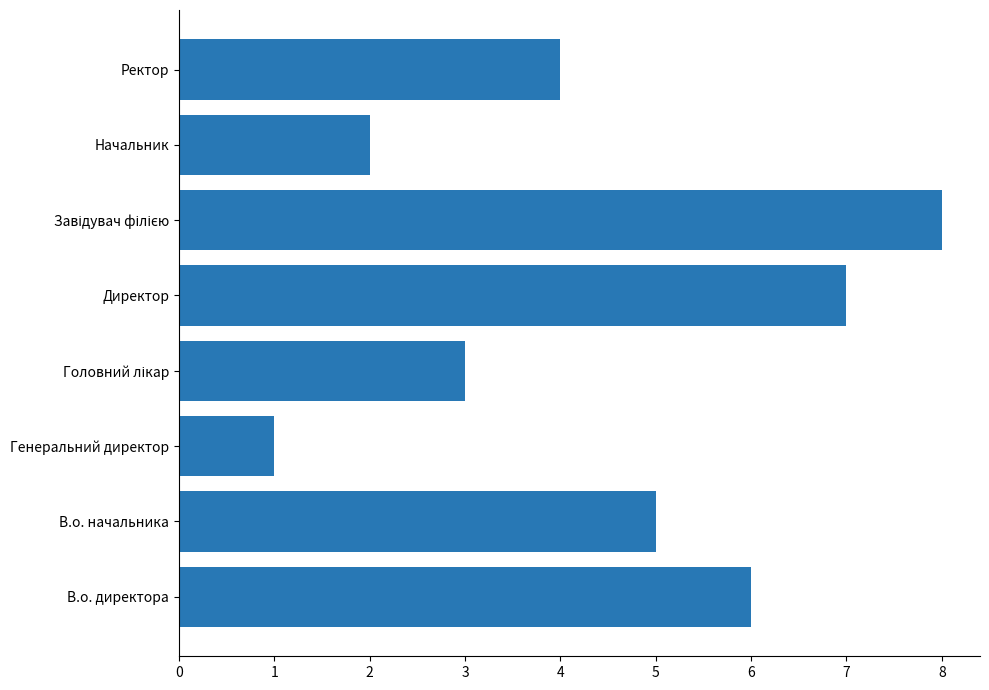

Between Директор and Ректор, which is larger?

Директор